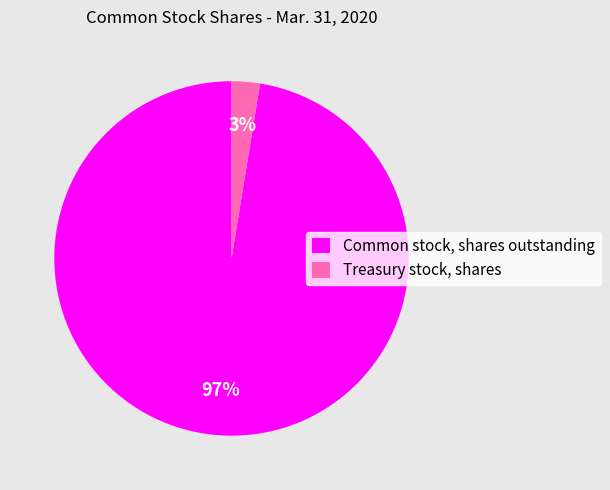

To the nearest percent, what percentage of the pie is Treasury stock, shares?

3%